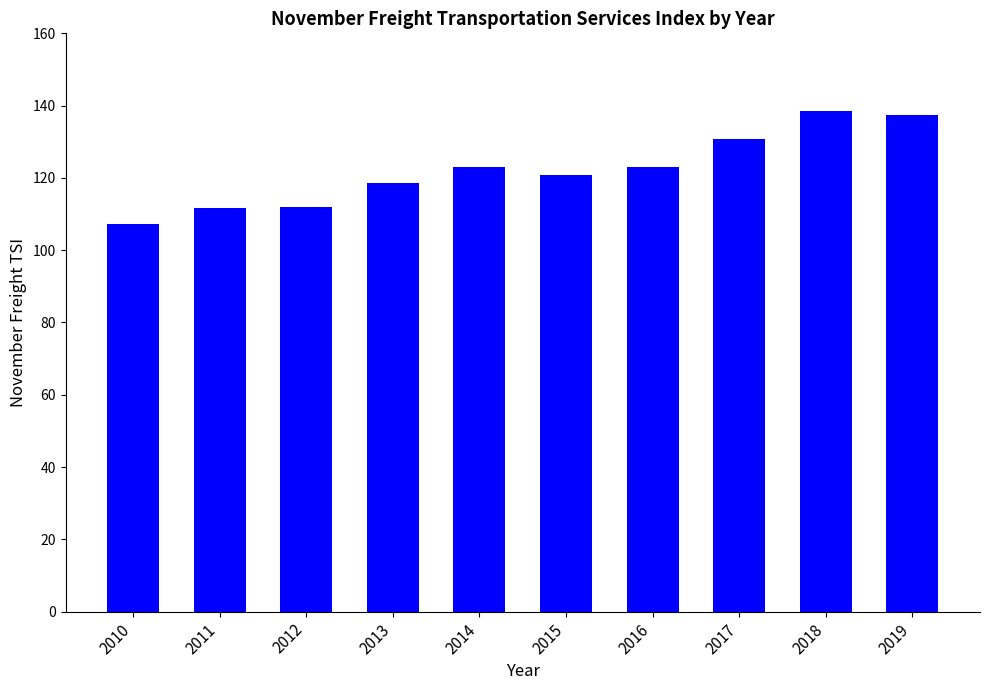

Are the bars grouped side by side (vs. stacked)?

No